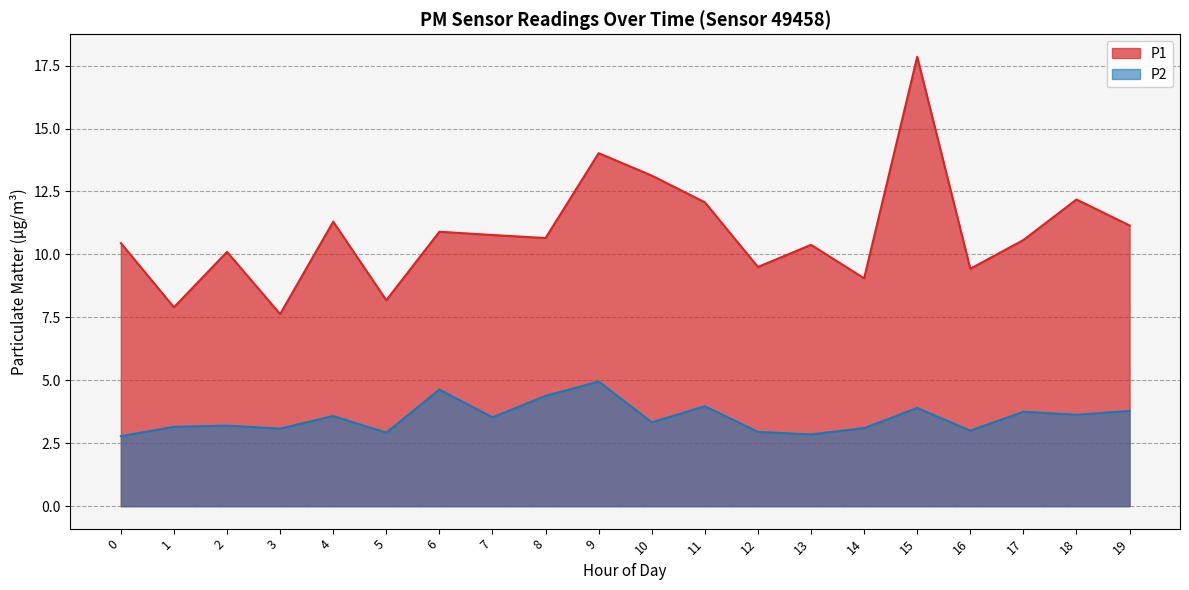

True or false: P1 has a value of 19.9 at 08:00.

False